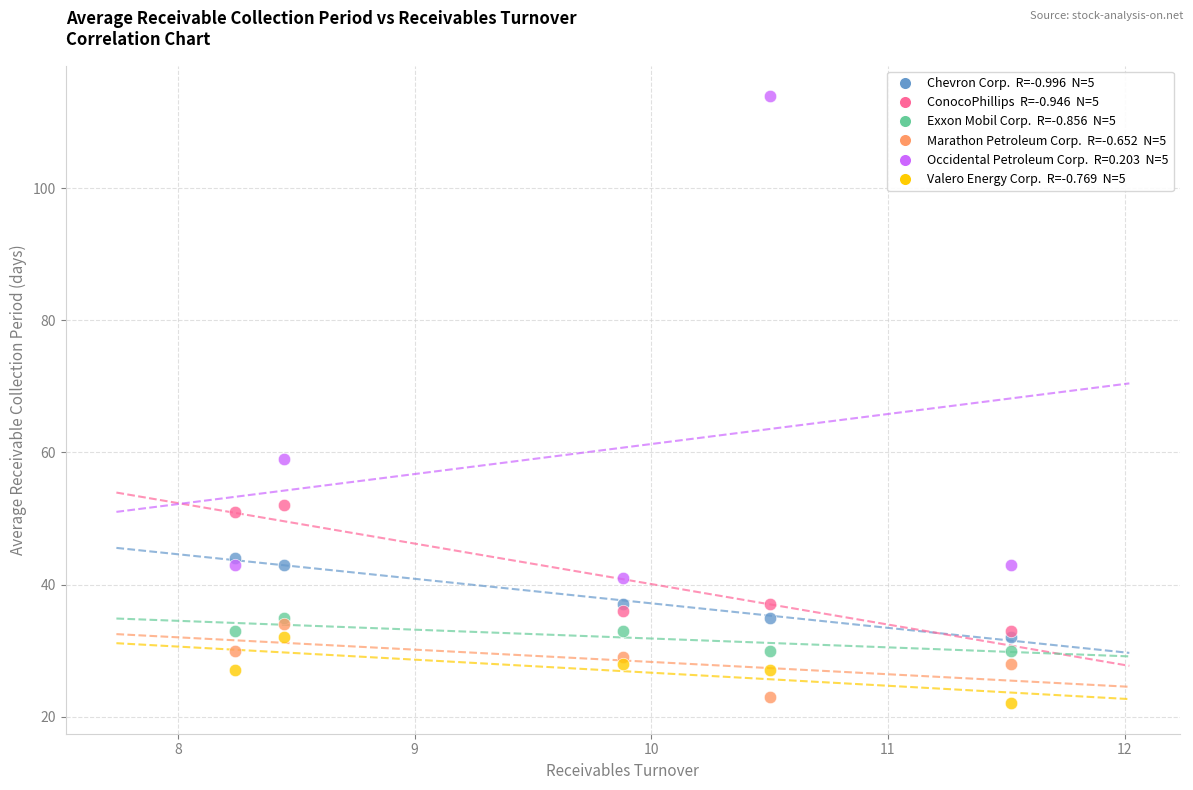

Across all series, what Y value is closest to 68?

59